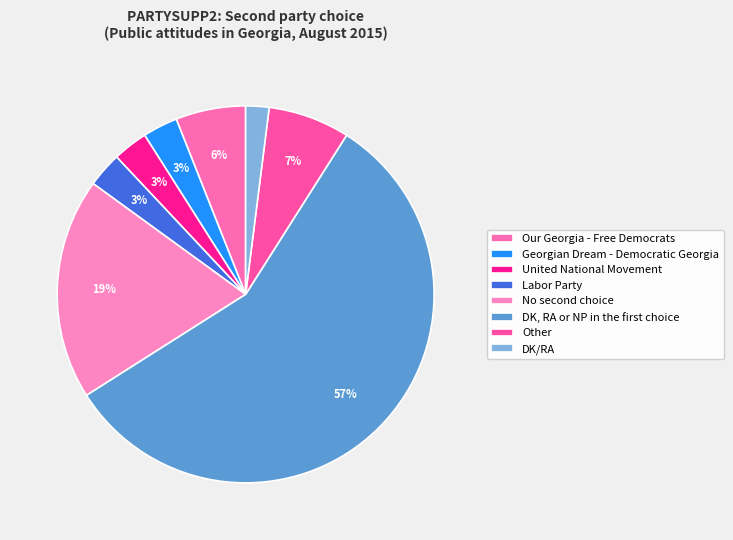

Is it true that Labor Party is 1% of the pie?

False